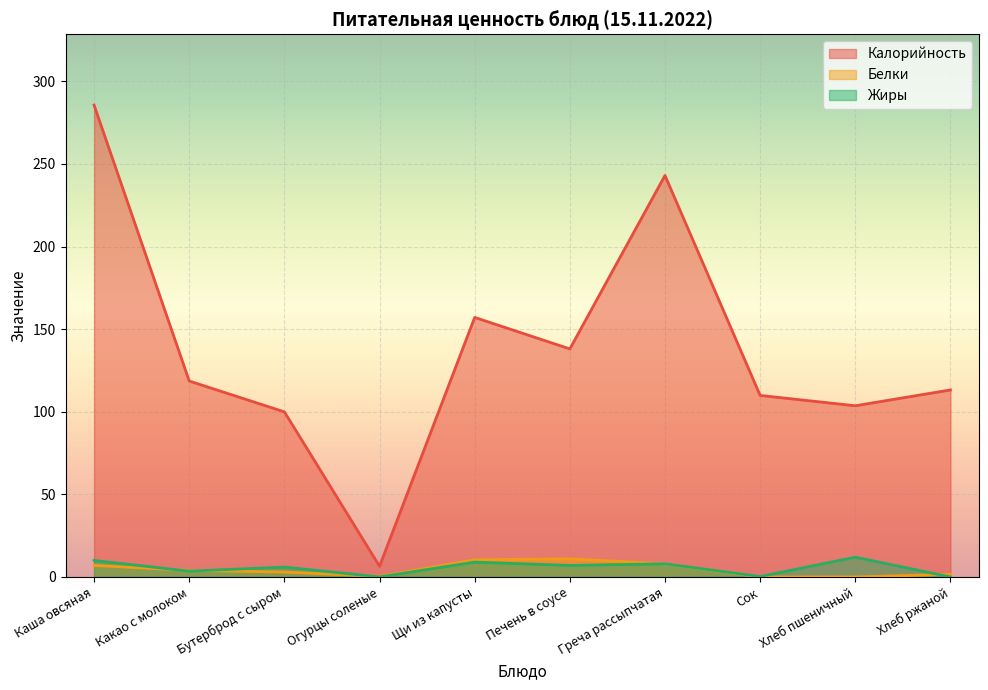

What is the value of the Белки point at the 10th from the left?

1.7